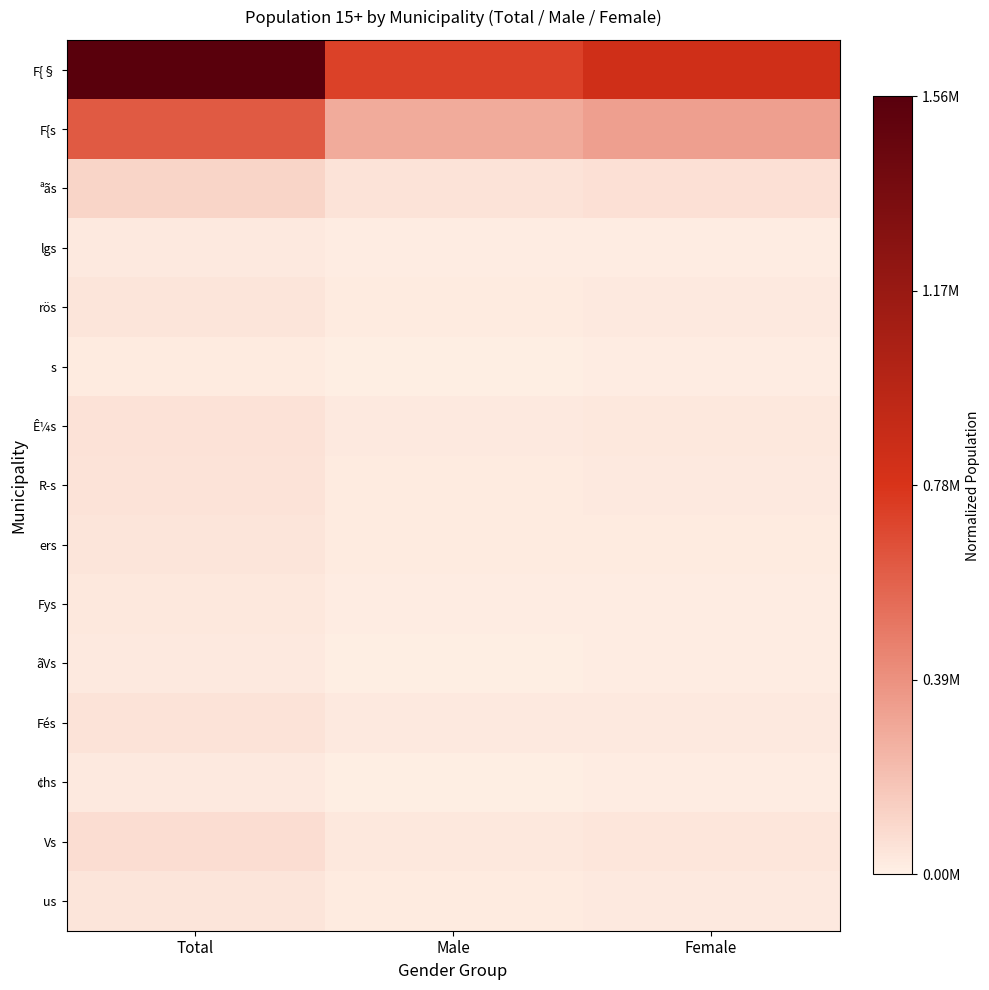

Which series has the largest total across all categories?

F{§